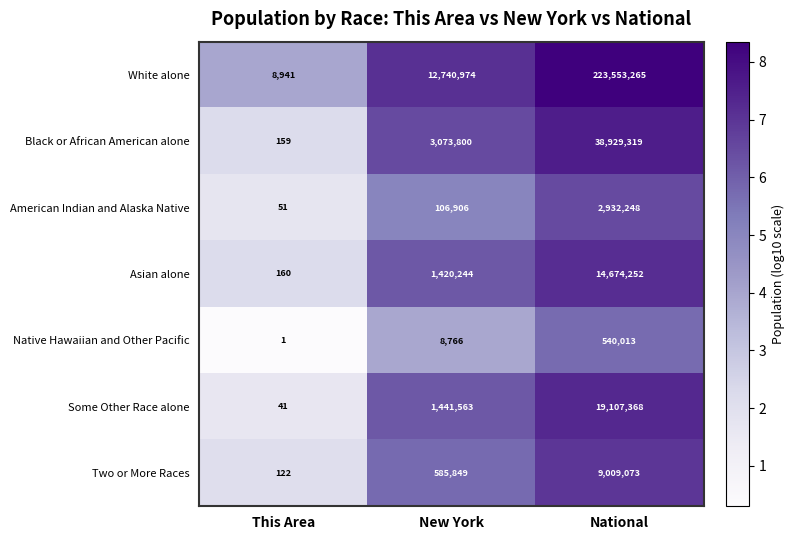

True or false: Native Hawaiian and Other Pacific has a value of 904292 at National.

False